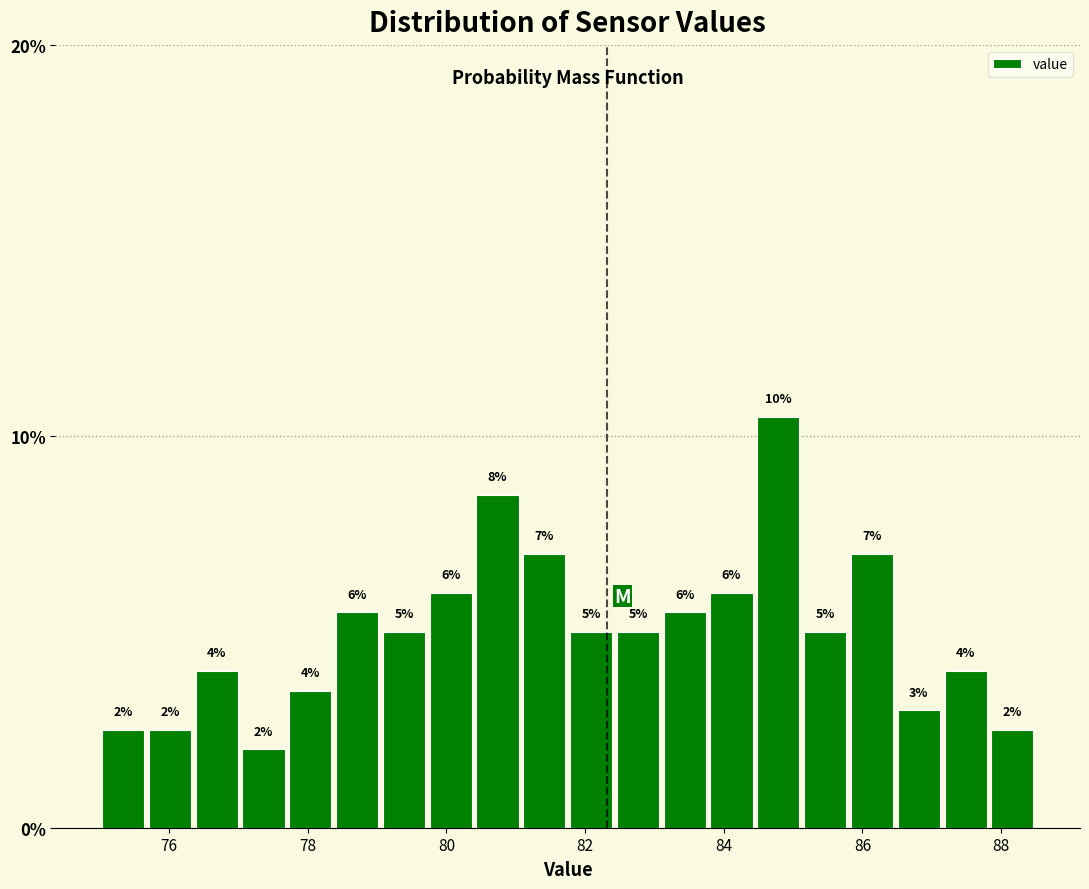

Read against the x-axis, roughly where is the centre of the tallest bar?

84.8